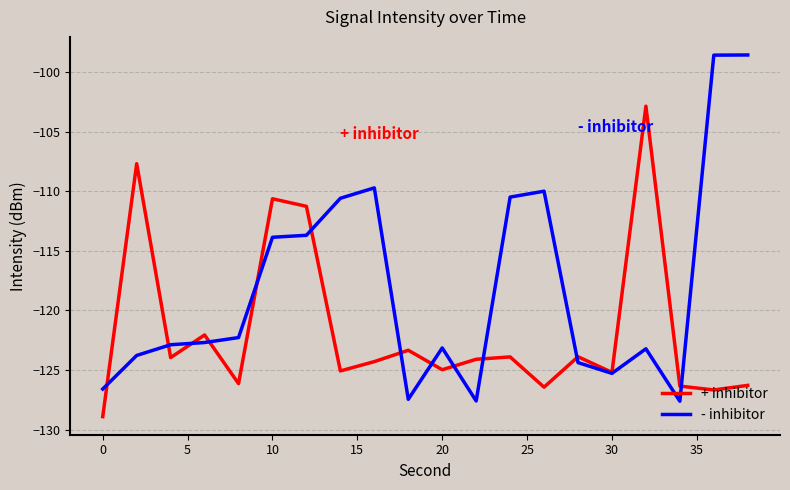

Which series has the largest range (max minus min)?

- inhibitor